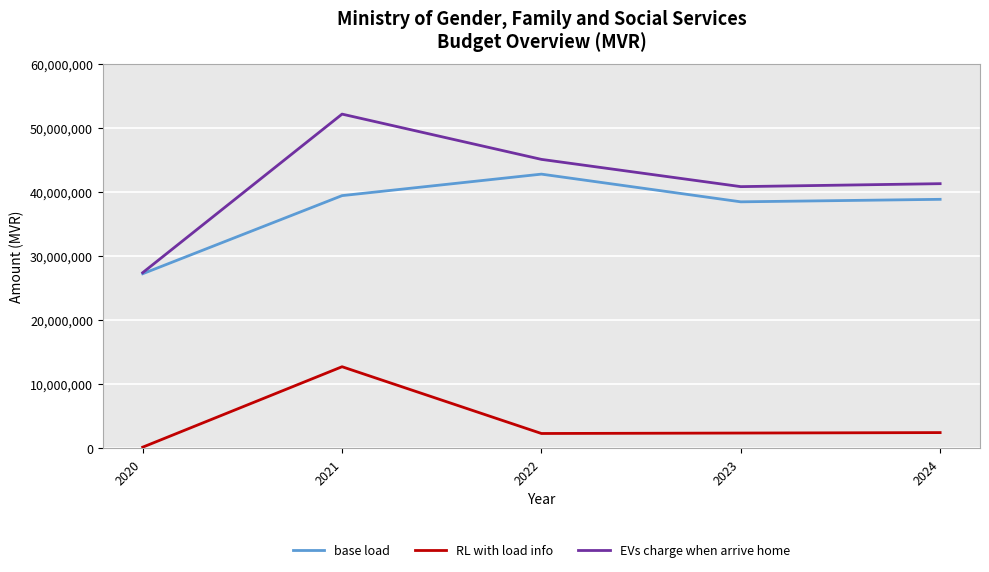

True or false: base load and RL with load info cross at least once.

False